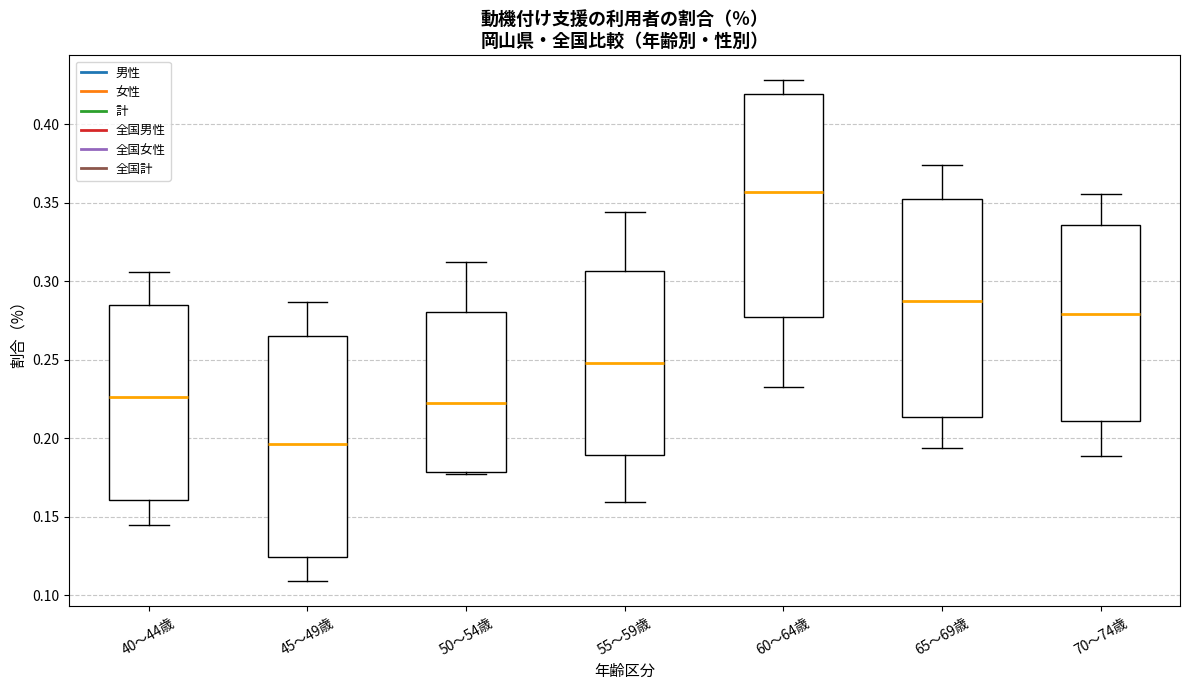

Where is the lower edge of the box for 55～59歳 on the y-axis? The values are not printed on the chart, so give them approximately, as read against the axis.

0.190